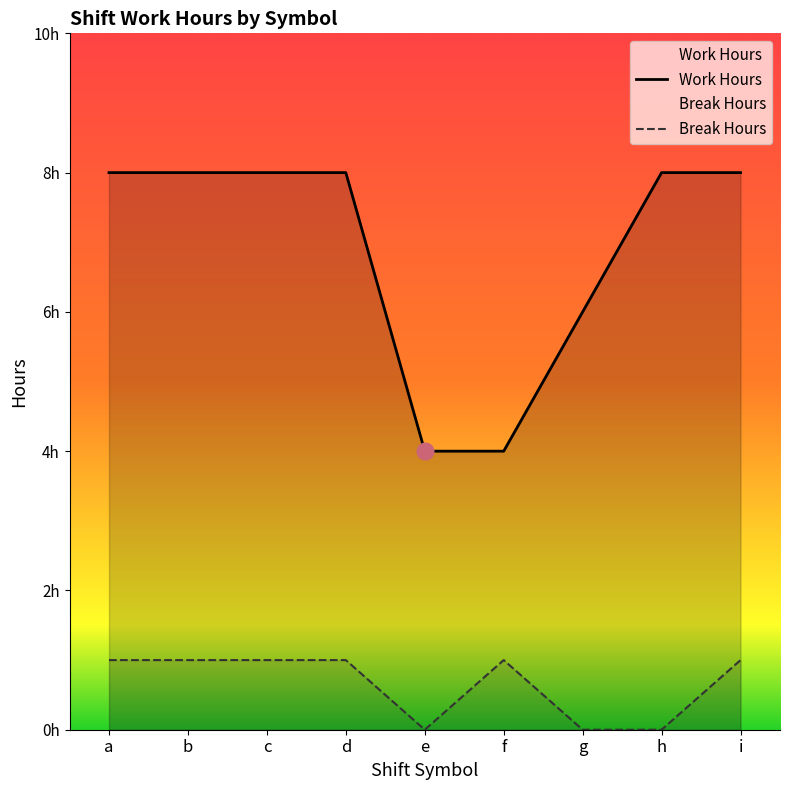

True or false: Work Hours and Break Hours intersect in this chart.

False